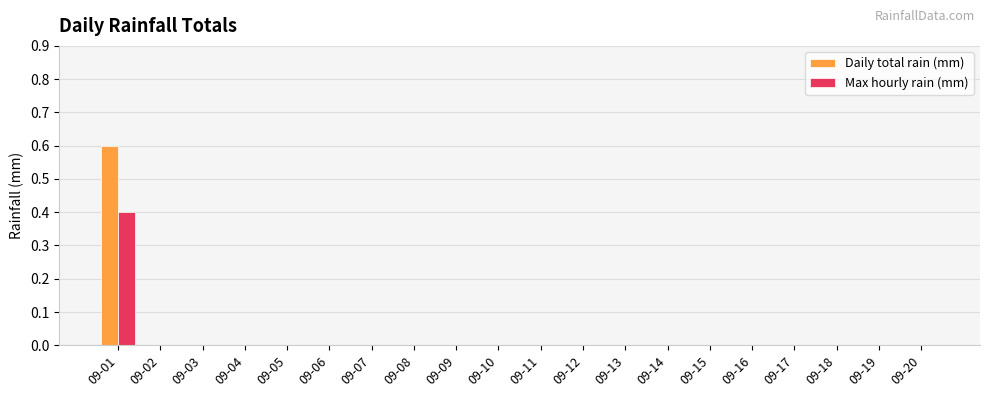

What is the sum of all Max hourly rain (mm) values?

0.4